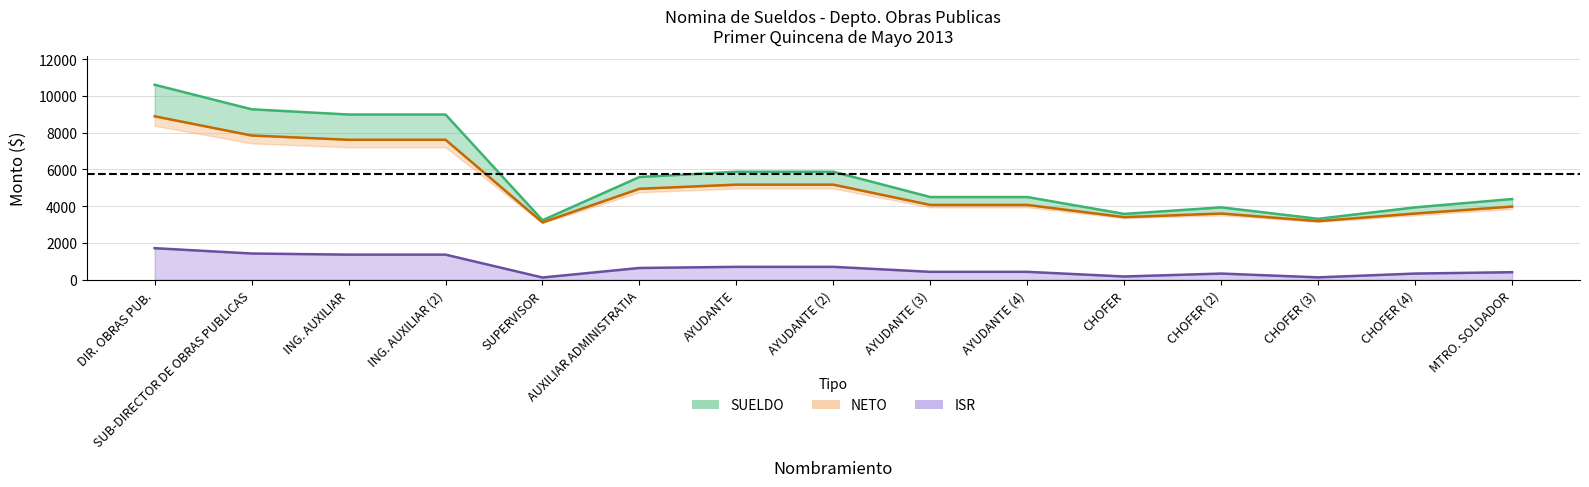

Read the SUELDO value at AYUDANTE, to the nearest 10.

5880